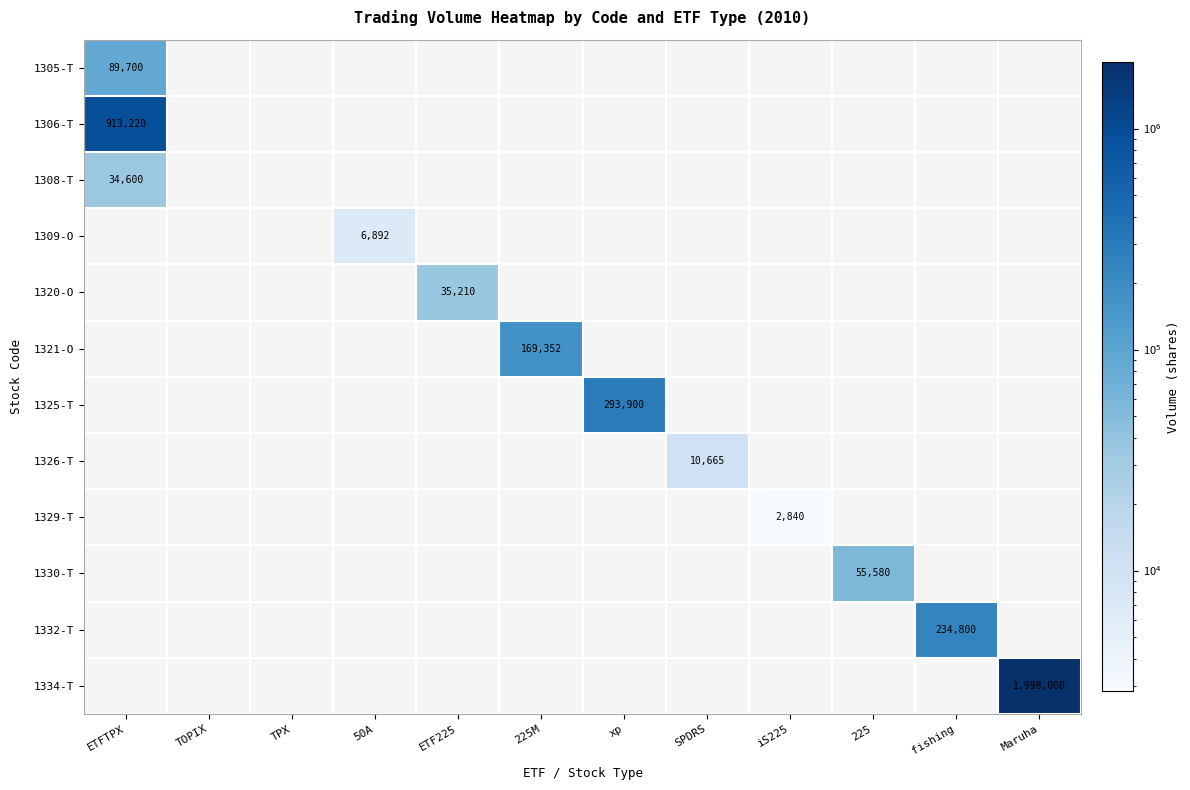

The value of 1309-O at TOPIX is 0. True or false?

True